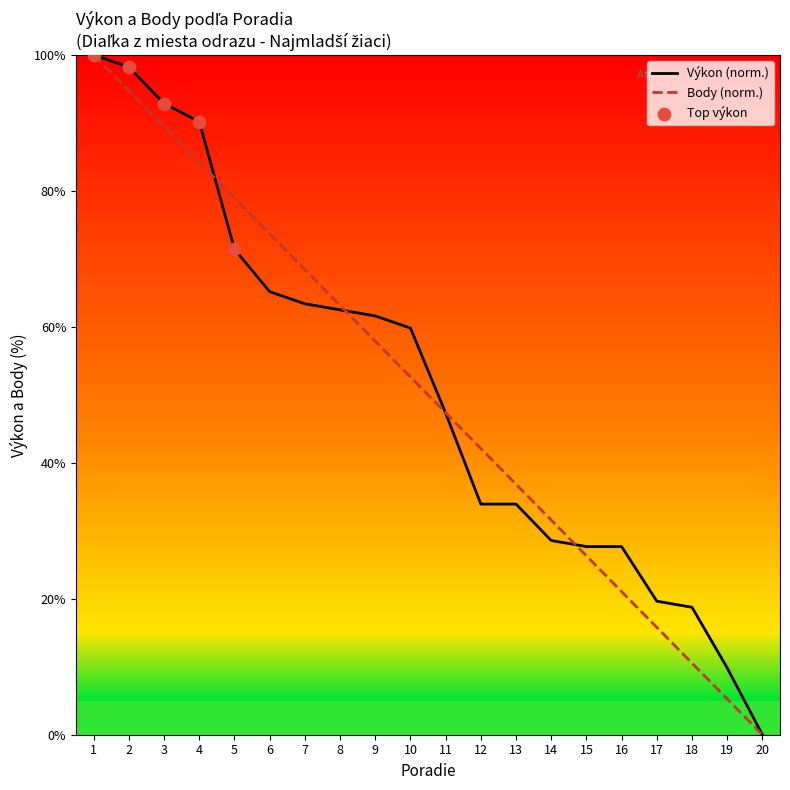

Which series reaches the maximum Y coordinate?

Výkon